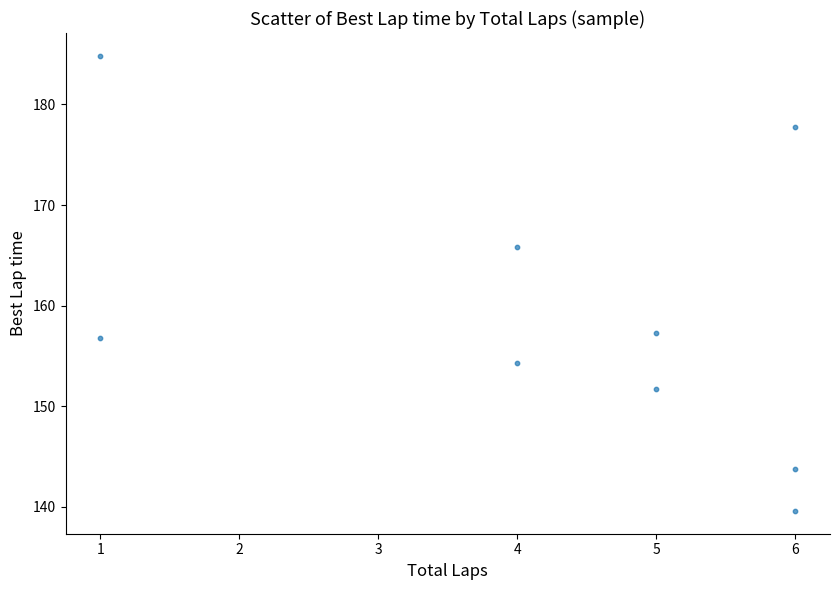

What is the range of Y values (max minus min)?

45.2